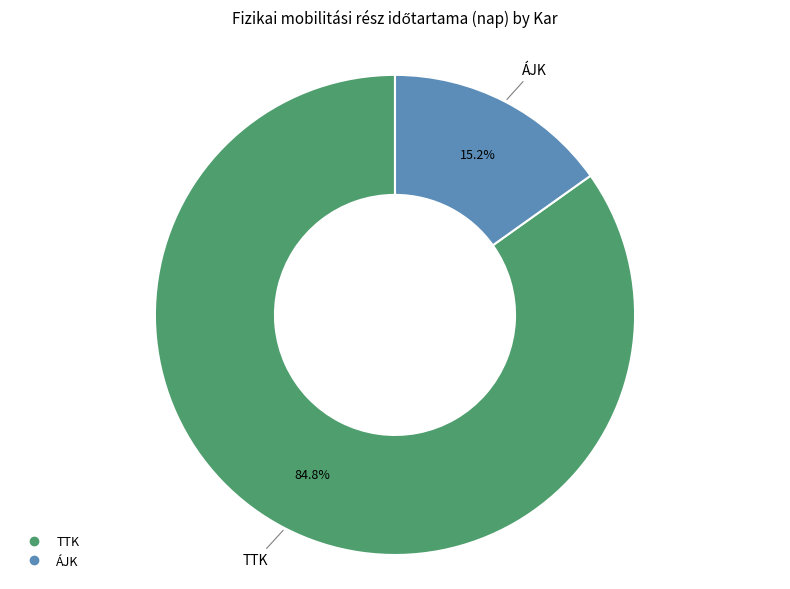

Which slice is the smallest?

ÁJK